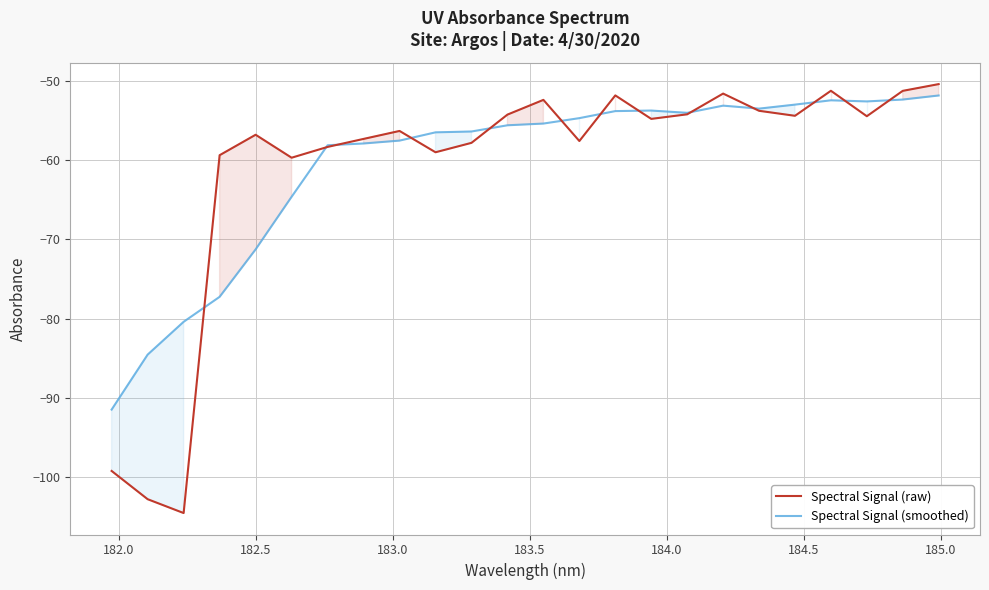

What is the maximum value for Spectral Signal (raw)?

-50.4